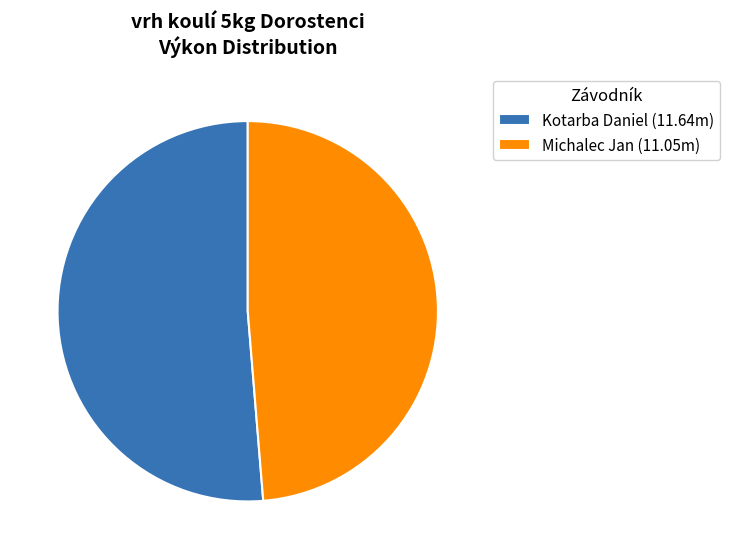

How many slices are in this pie chart?

2